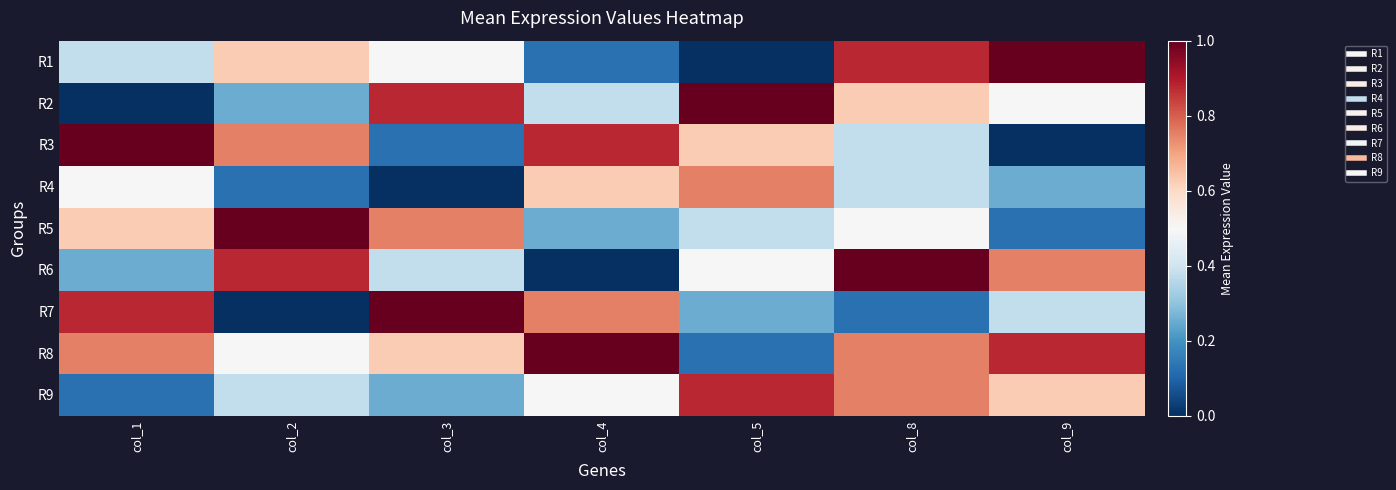

What is the difference between the highest and lowest values at col_9?

1.0